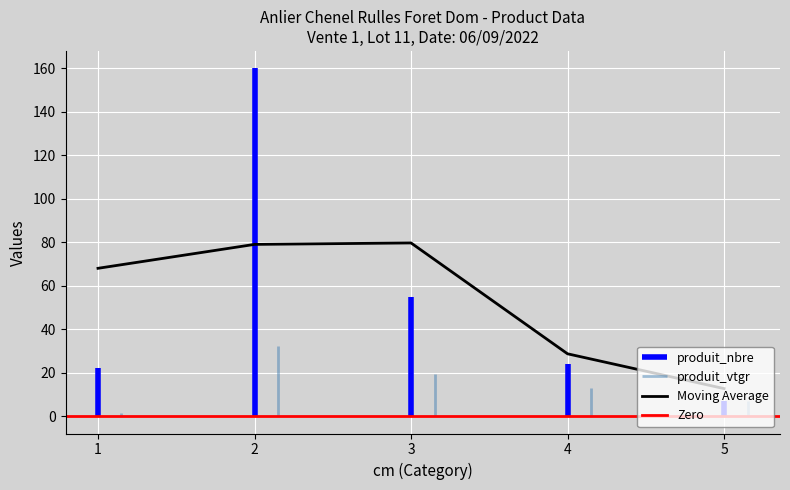

What is the approximate value of cm at 3?

3.0